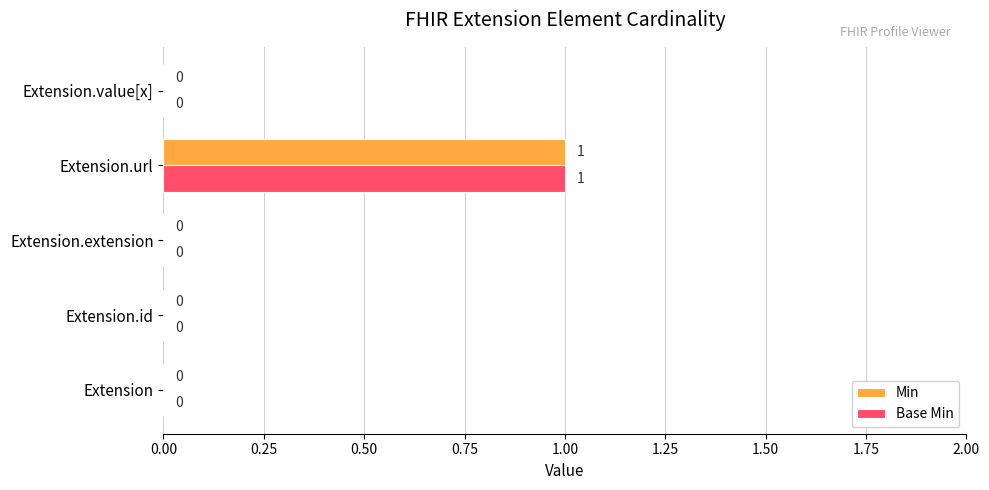

At which category is the sum across all series the highest?

Extension.url